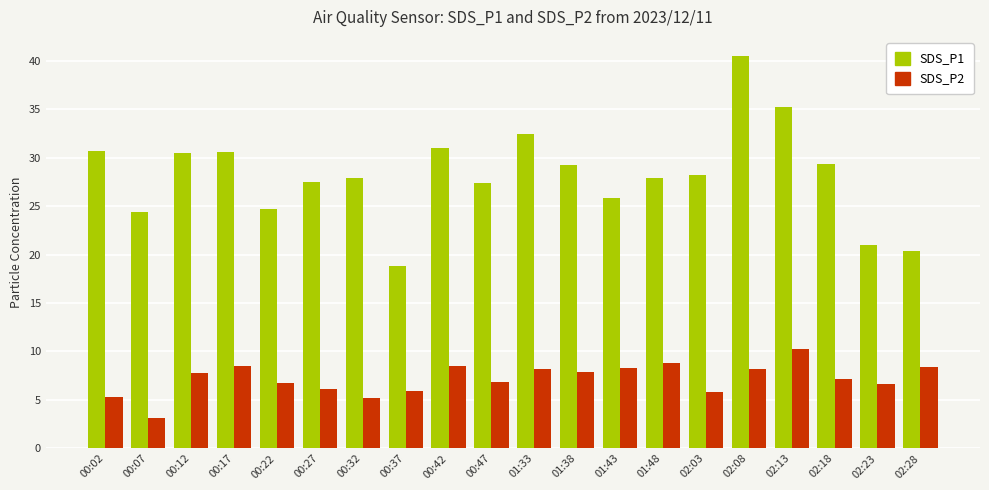

What is the total value across all series at 02:23?

27.6